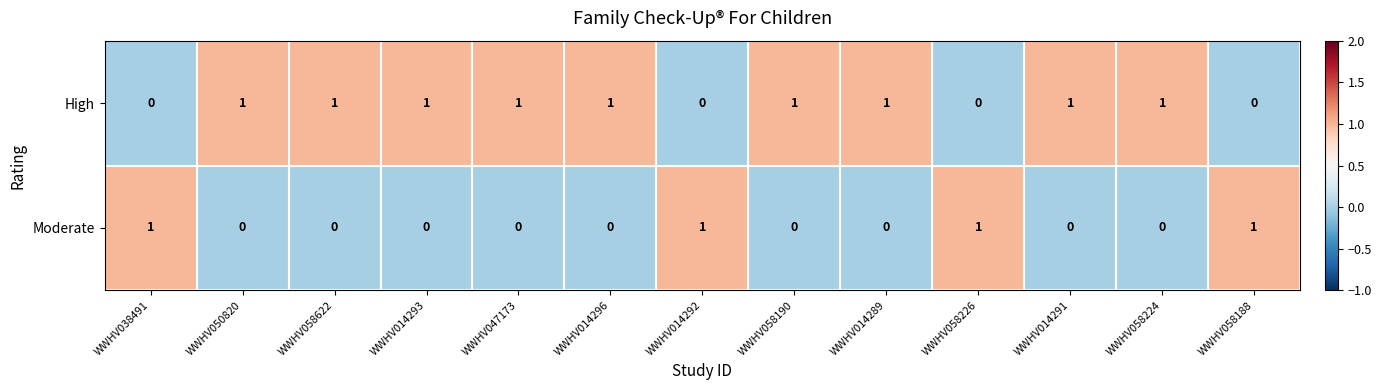

True or false: High has a value of 2 at WWHV014291.

False